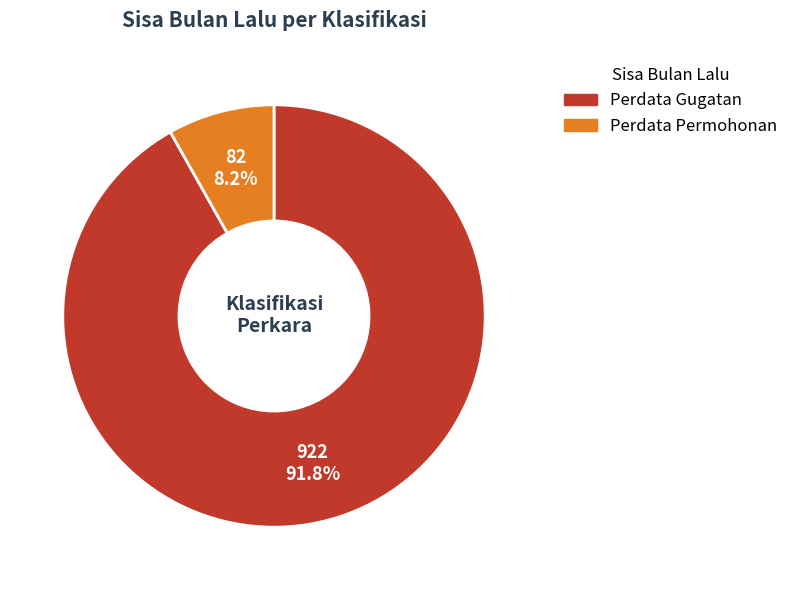

How many segments does this pie chart have?

2